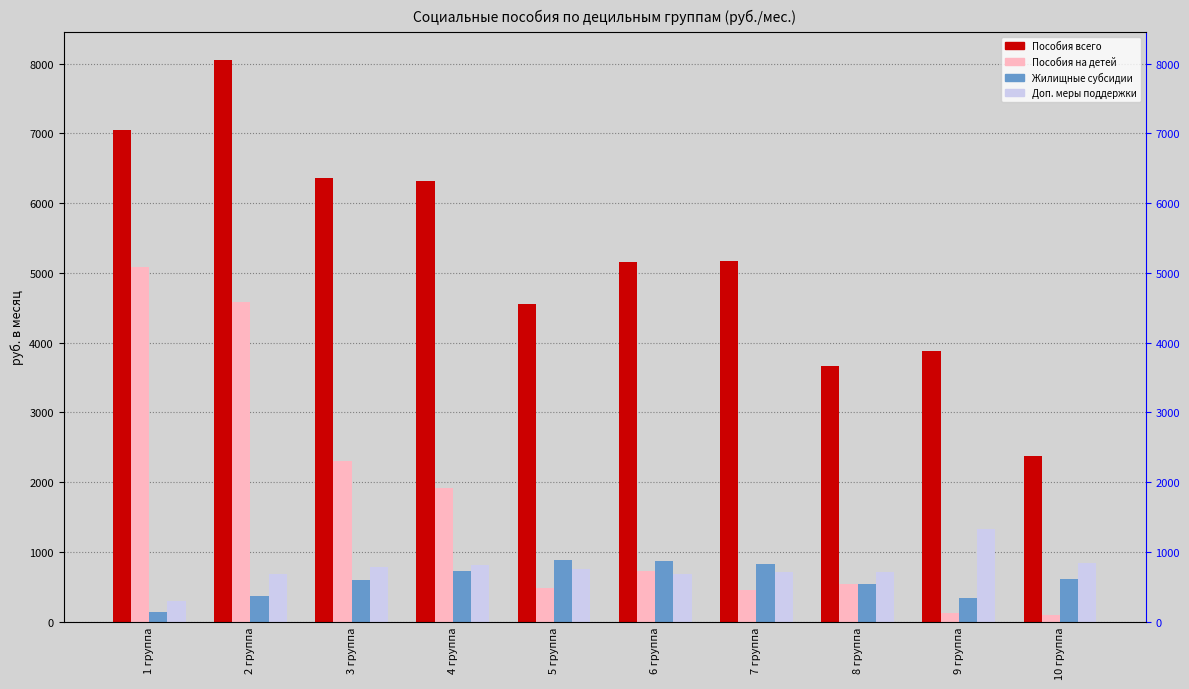

How many bars are there in total?

40